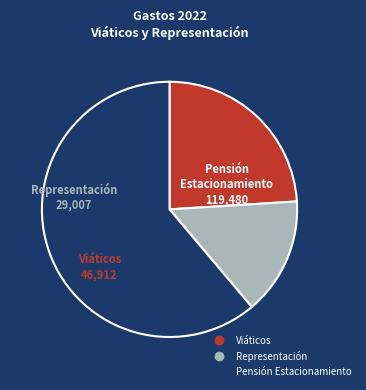

Is there any slice that represents more than half of the pie?

Yes